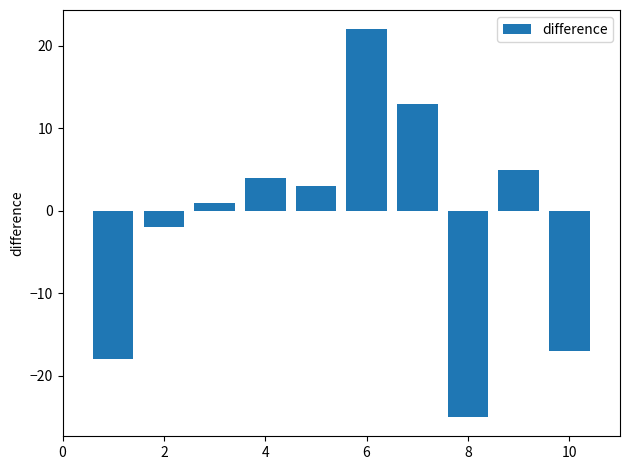

What is the sum of all values?

-14